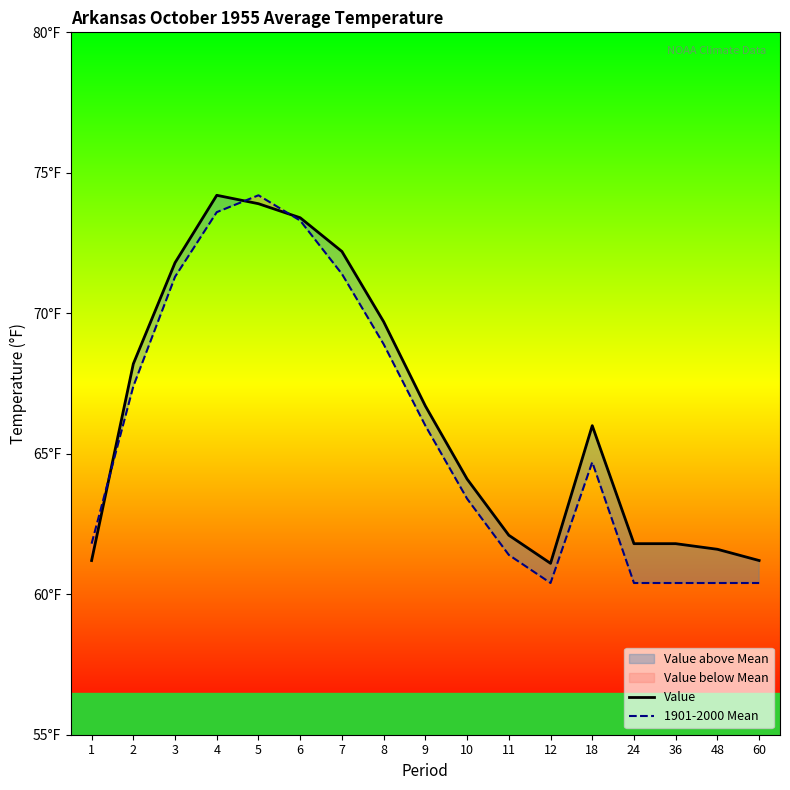

The value of Value at 5 is 15.8. True or false?

False